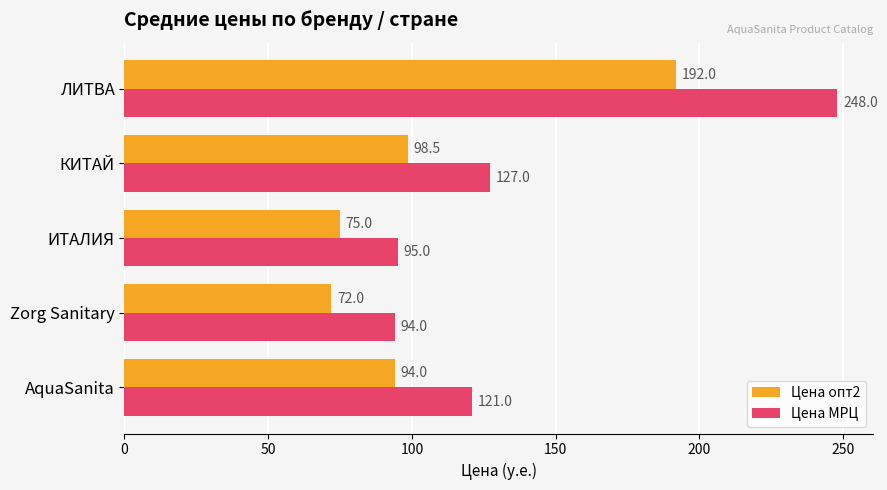

List the series in order of their overall mean, lowest first.

Цена опт2, Цена МРЦ